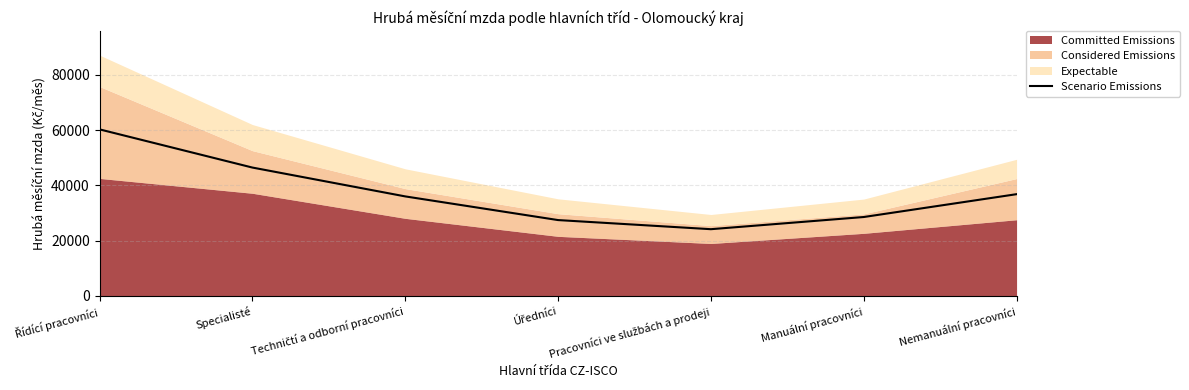

Reading left to right, what are all the values shown in this chart?

60271.4	46445.8	36001.0	27429.9	24128.5	28536.8	36804.1